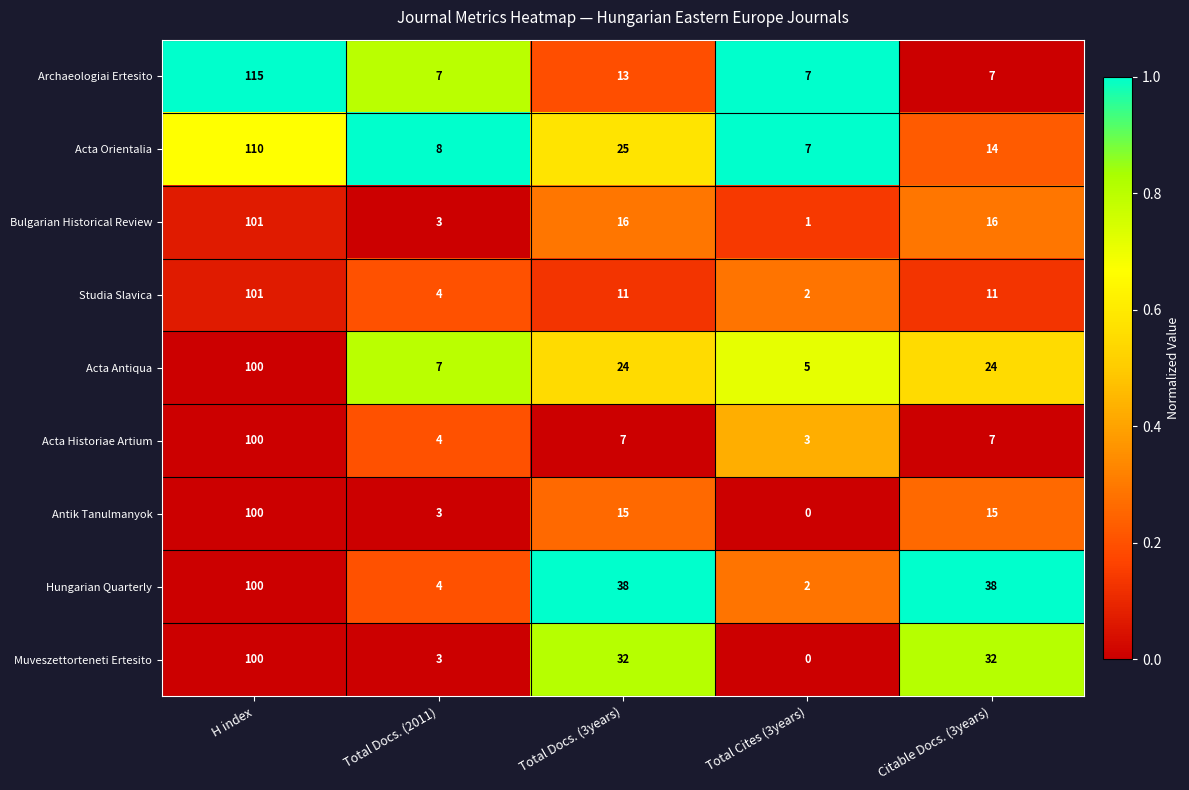

At which category does the chart reach its minimum across all series?

Total Cites (3years)